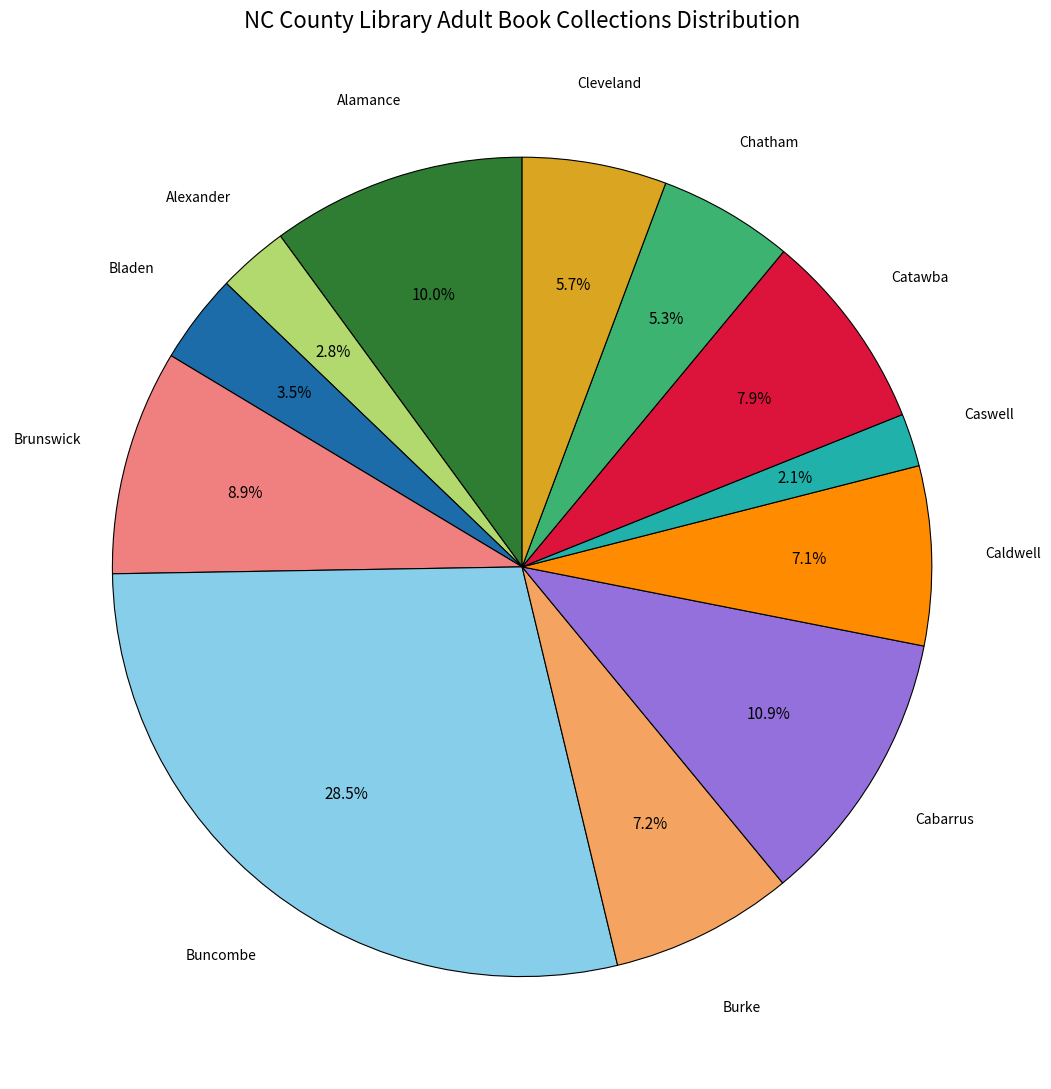

Does any single category account for the majority?

No